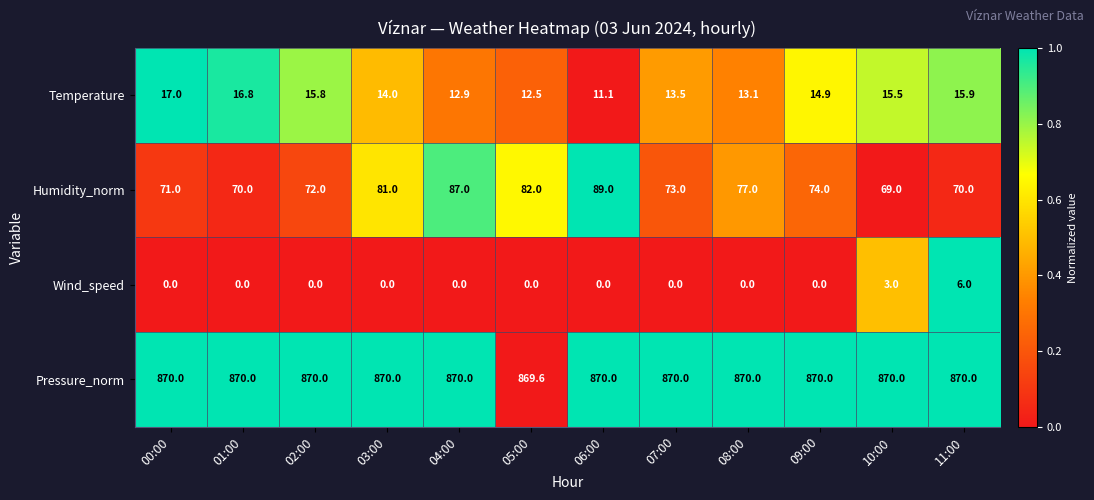

What is the highest value of the Pressure_norm series?

870.0